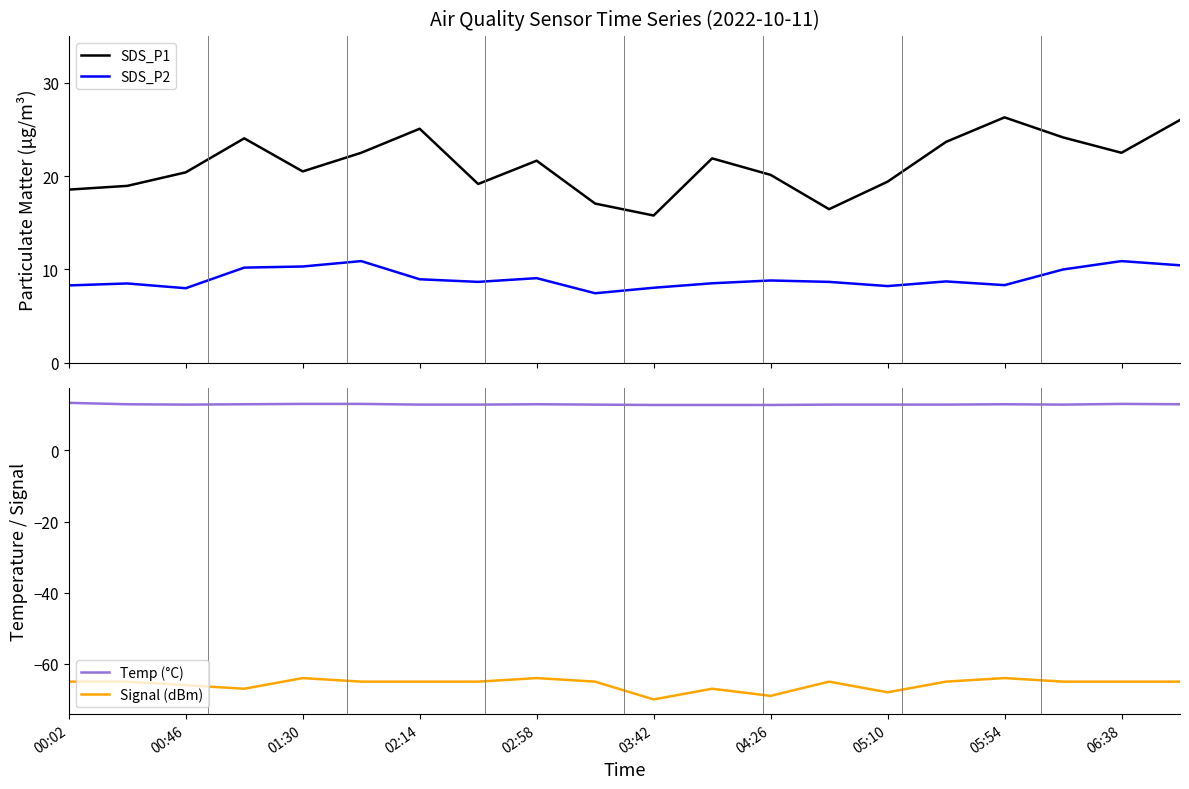

Is it true that Temp (°C) equals 13.0 at 05:54?

True